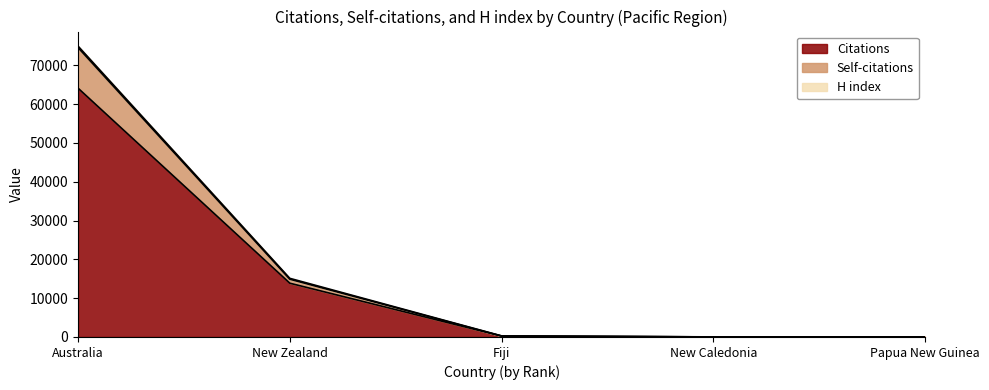

True or false: Citations has a value of 41661 at Australia.

False